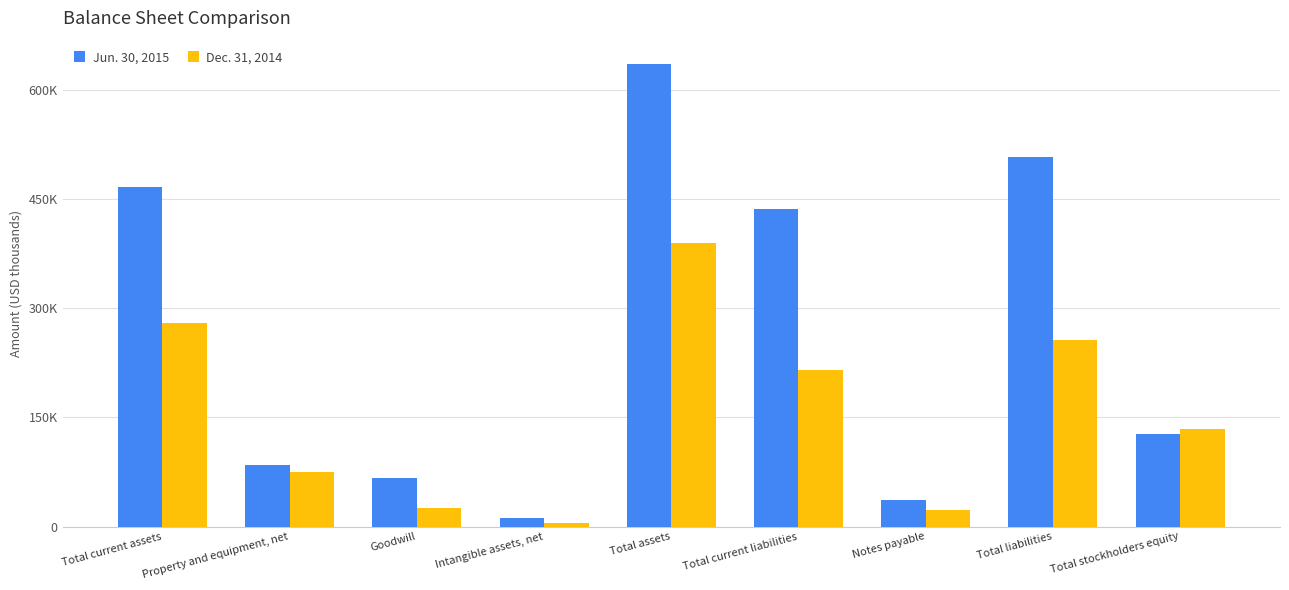

Reading right to left, list all the values displayed in this chart.

Jun. 30, 2015: Total stockholders equity=127461	Total liabilities=508035	Notes payable=36677	Total current liabilities=435879	Total assets=635496	Intangible assets, net=12330	Goodwill=66144	Property and equipment, net=83915	Total current assets=465883
Dec. 31, 2014: Total stockholders equity=133316	Total liabilities=255874	Notes payable=22415	Total current liabilities=215642	Total assets=389190	Intangible assets, net=4673	Goodwill=25510	Property and equipment, net=74368	Total current assets=279067